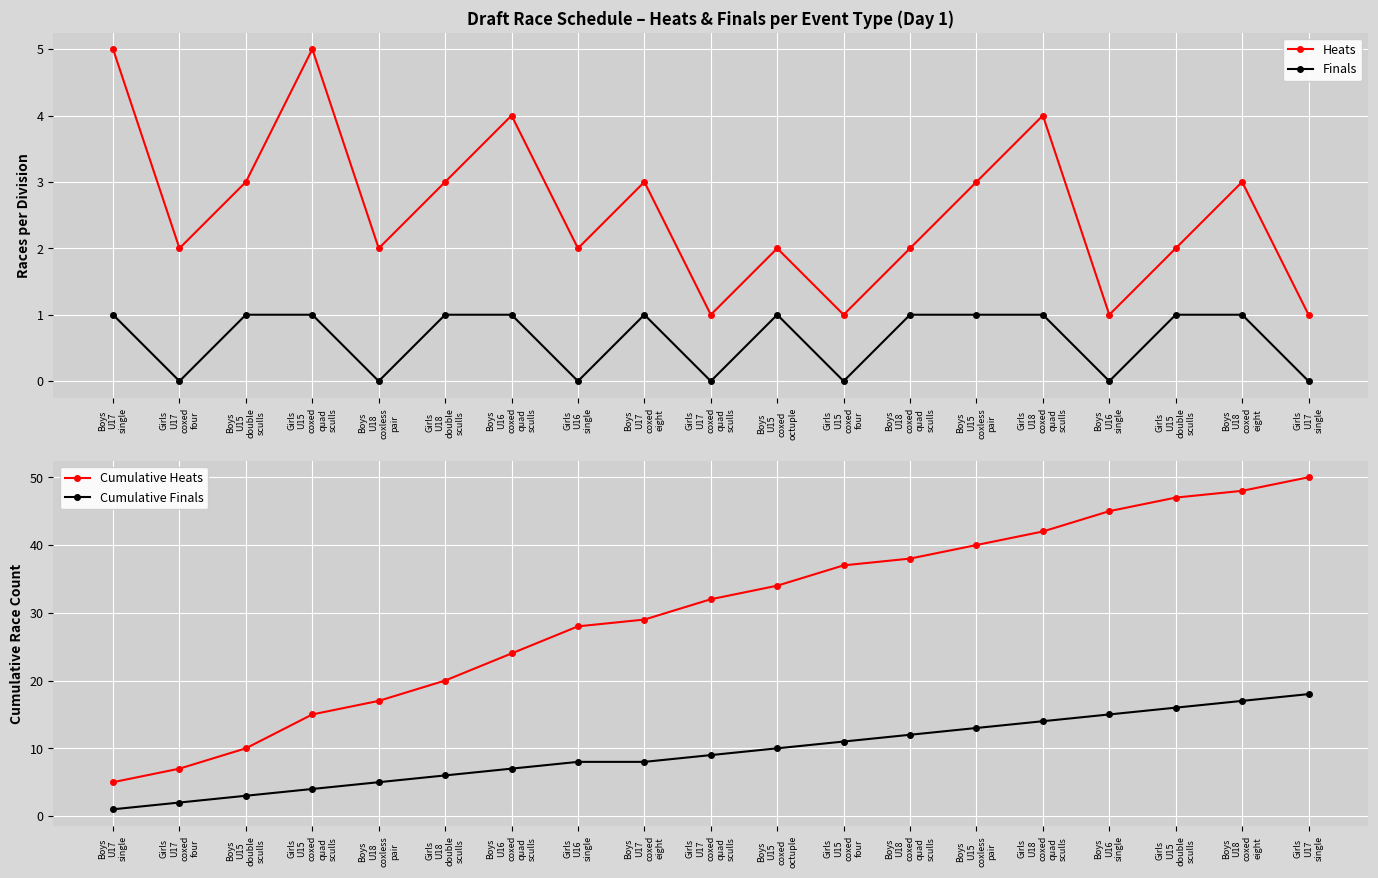

How many values in the Cumulative Finals series are below 9?

9